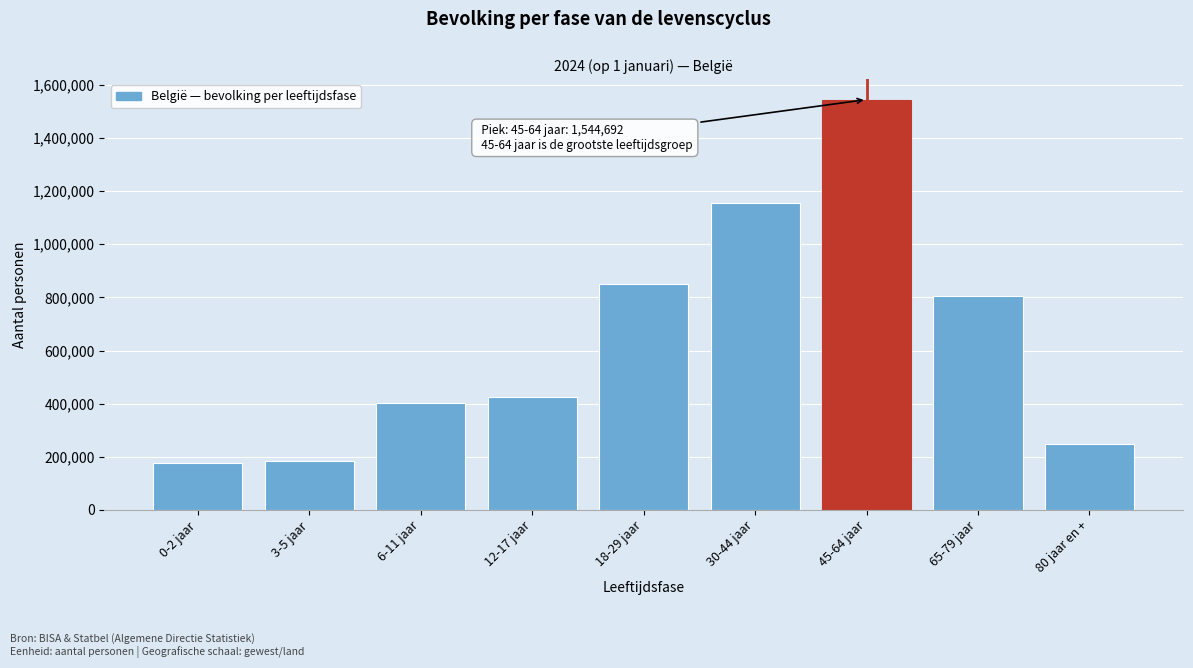

Reading left to right, extract all data points from this chart.

0-2 jaar=177188	3-5 jaar=185398	6-11 jaar=402632	12-17 jaar=426494	18-29 jaar=850390	30-44 jaar=1156326	45-64 jaar=1544692	65-79 jaar=806440	80 jaar en +=247665